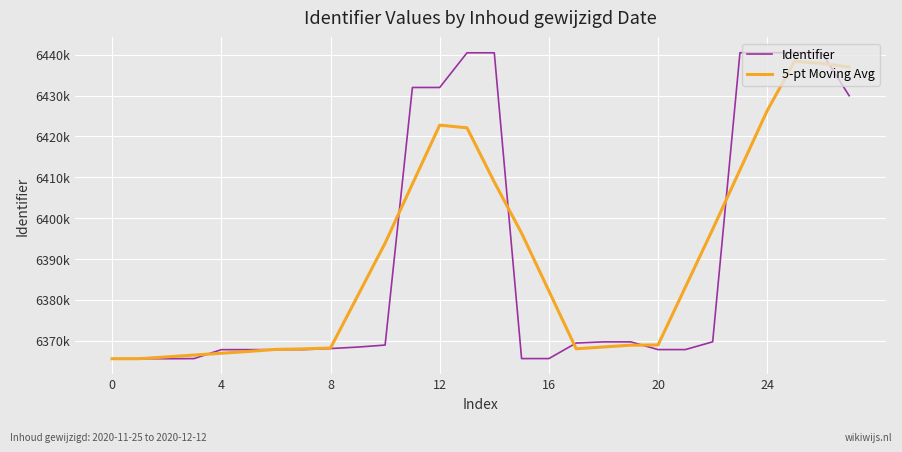

In 5-pt Moving Avg, how many points are lower than both neighbors (excluding endpoints)?

1